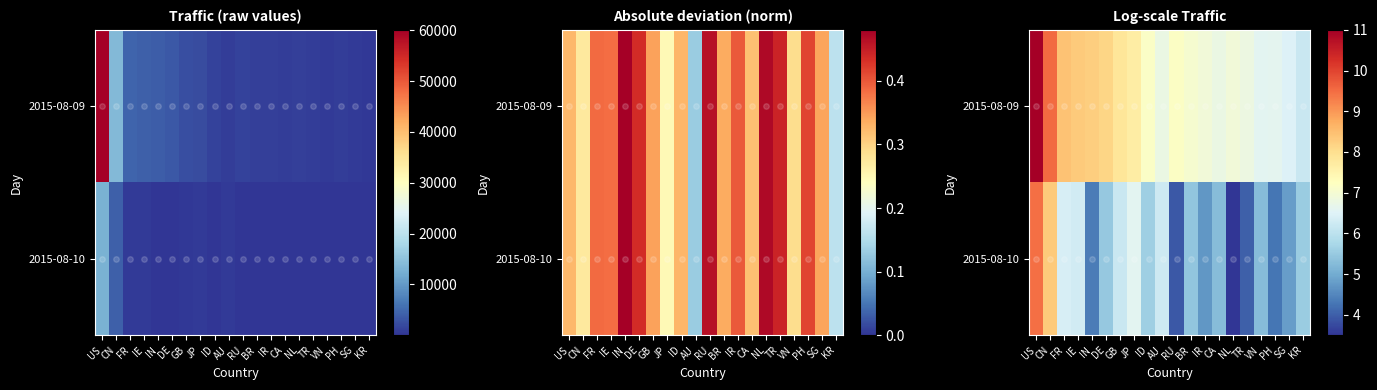

At which label is 2015-08-09 closest to 8?

GB